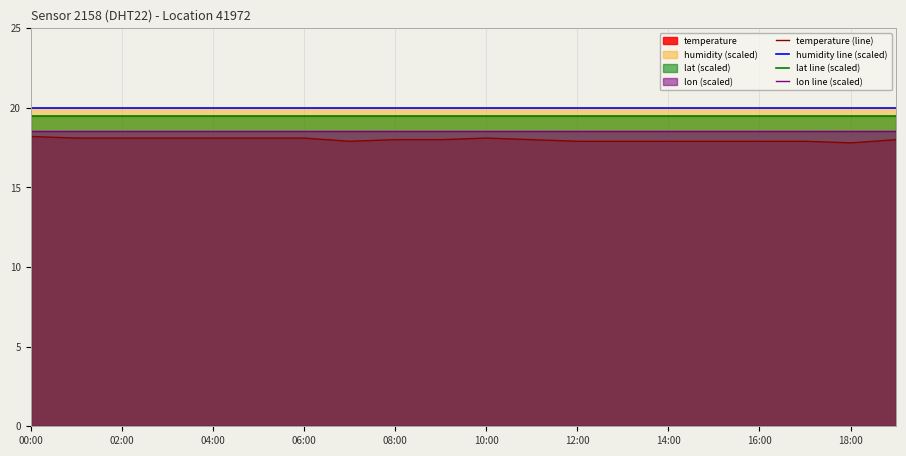

What is the greatest value displayed?

20.0